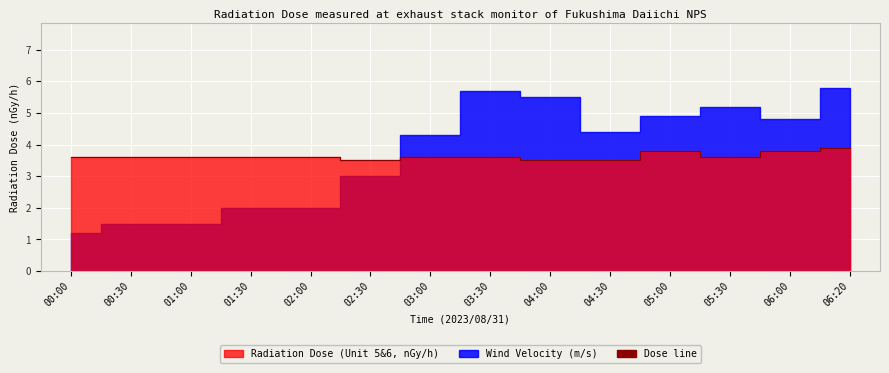

Rank the categories by value from highest to lowest.

06:20, 05:00, 06:00, 00:00, 00:30, 01:00, 01:30, 02:00, 03:00, 03:30, 05:30, 02:30, 04:00, 04:30